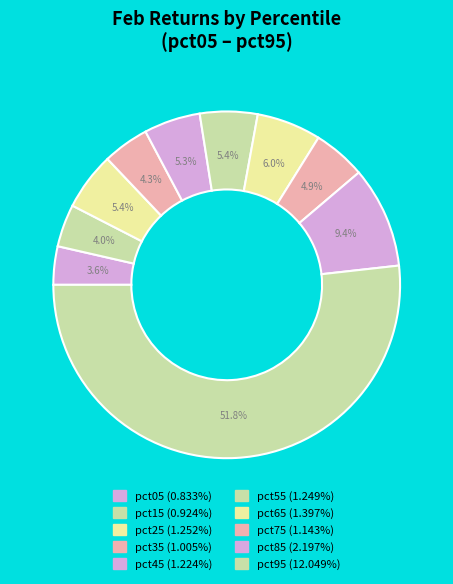

Combined, do pct75 and pct95 account for over 50%?

Yes